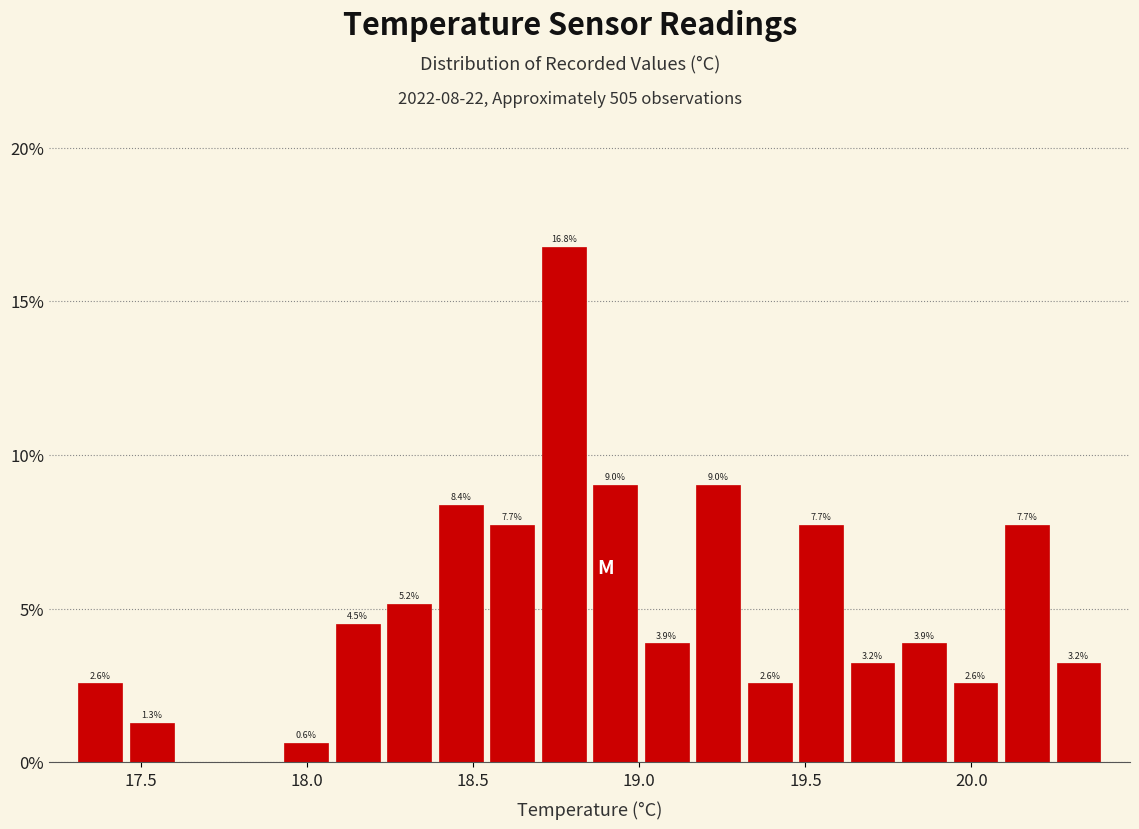

Around what value on the x-axis is the tallest bar? Give the approximate position of its centre, as read against the axis.

18.75